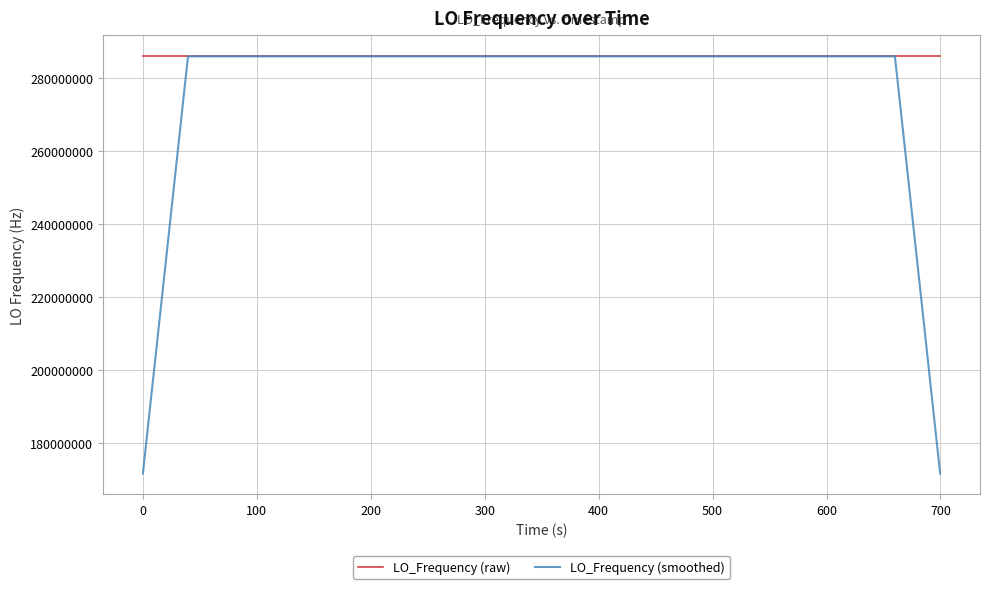

At how many categories does at least one series exceed 230544551?

40